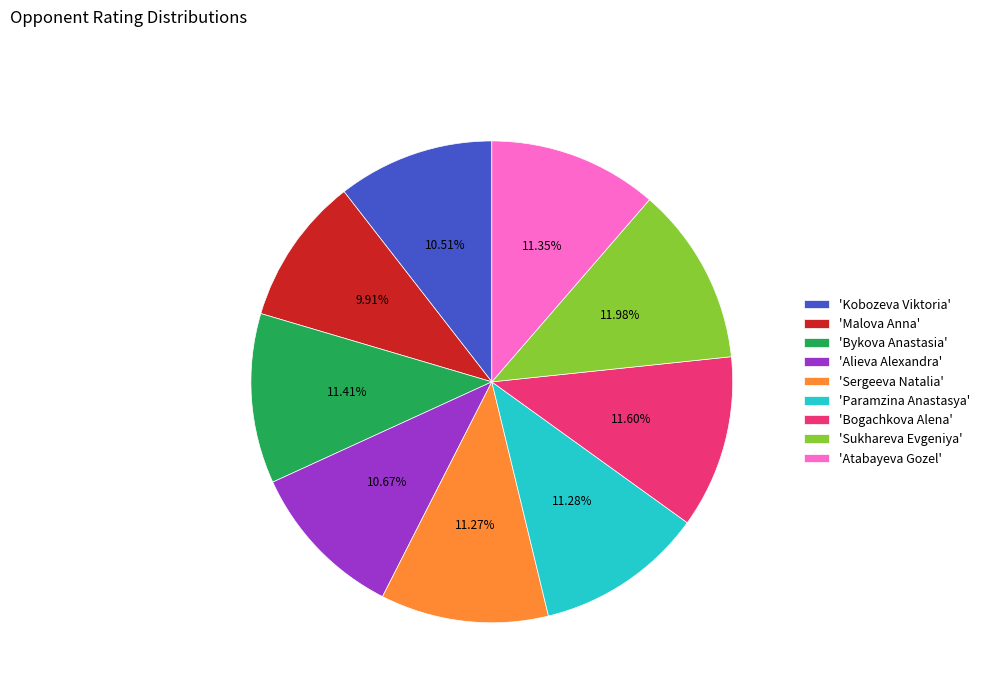

Which slice is the smallest?

'Malova Anna'